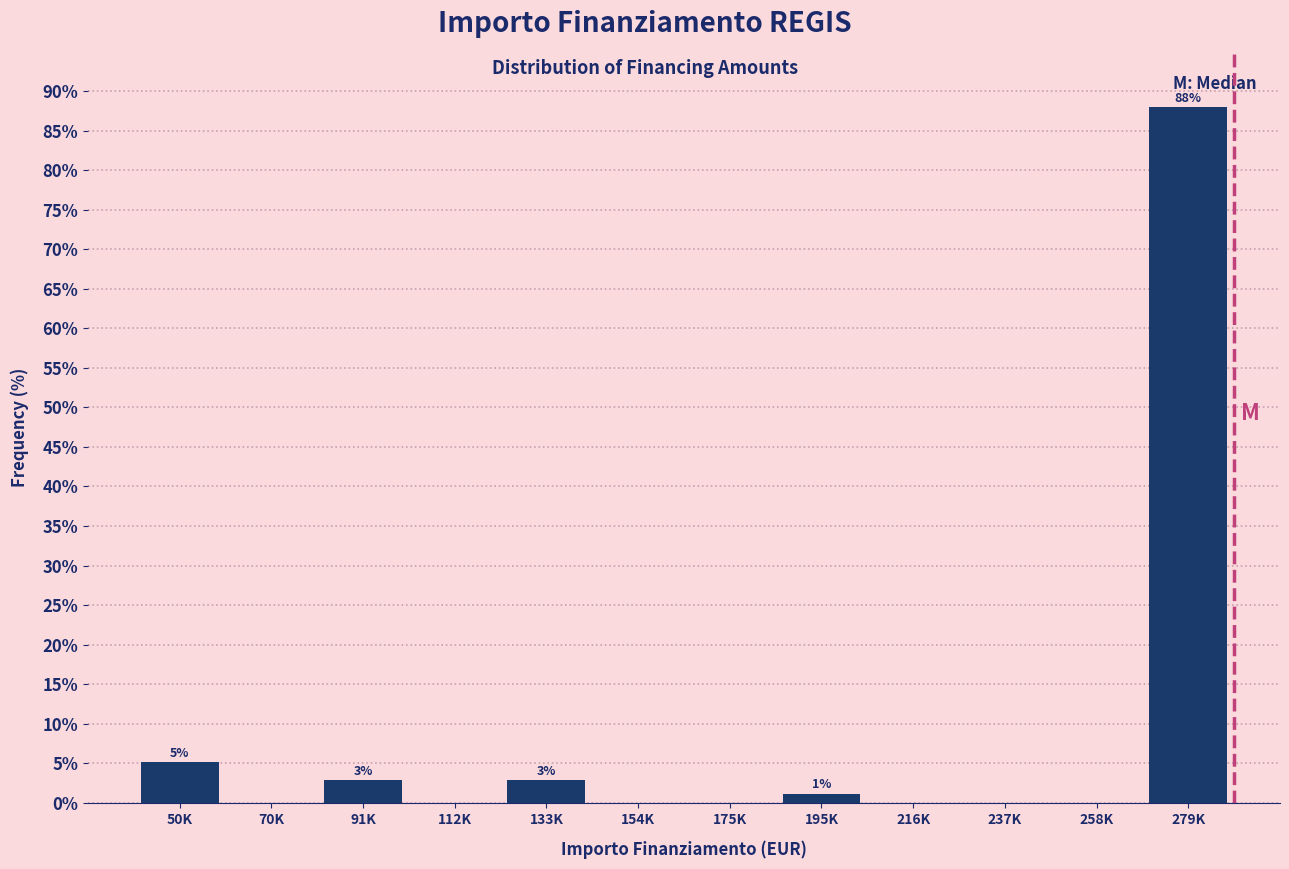

Reading right to left, extract all data points from this chart.

279K=87.9	258K=0.0	237K=0.0	216K=0.0	195K=1.1	175K=0.0	154K=0.0	133K=2.9	112K=0.0	91K=2.9	70K=0.0	50K=5.2